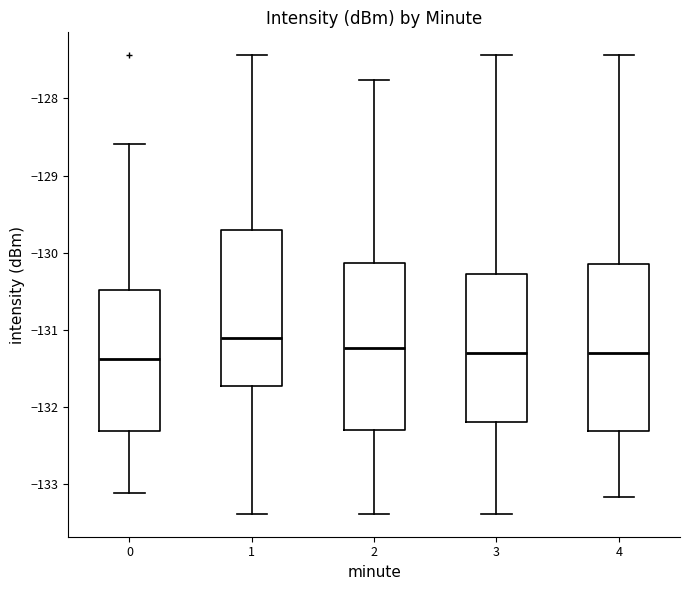

Which box's median line is the highest?

1